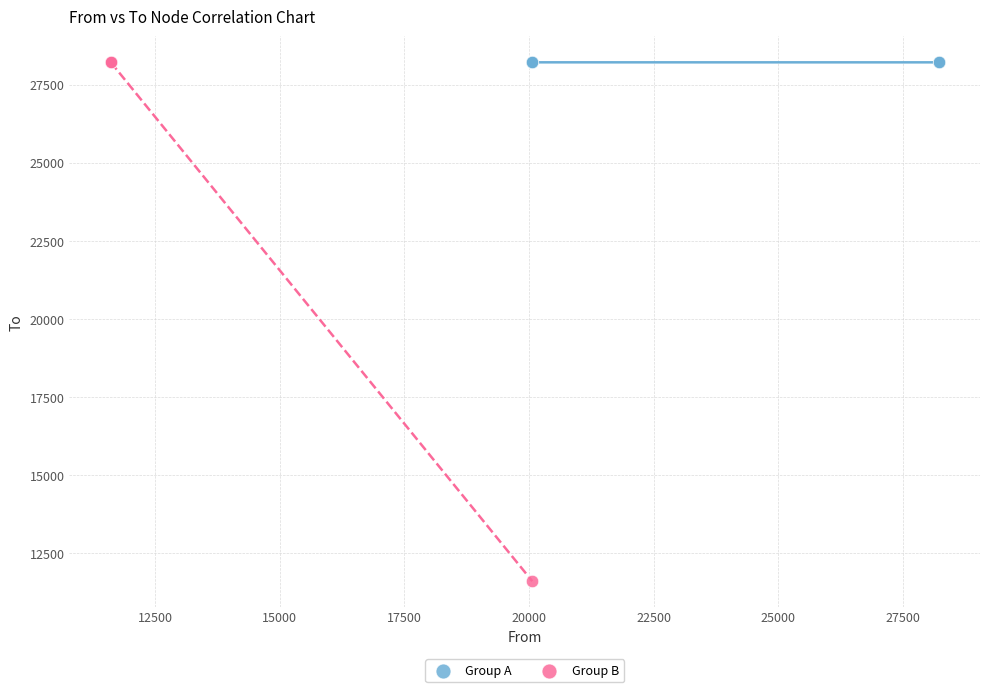

Which series reaches the minimum Y coordinate?

Group B